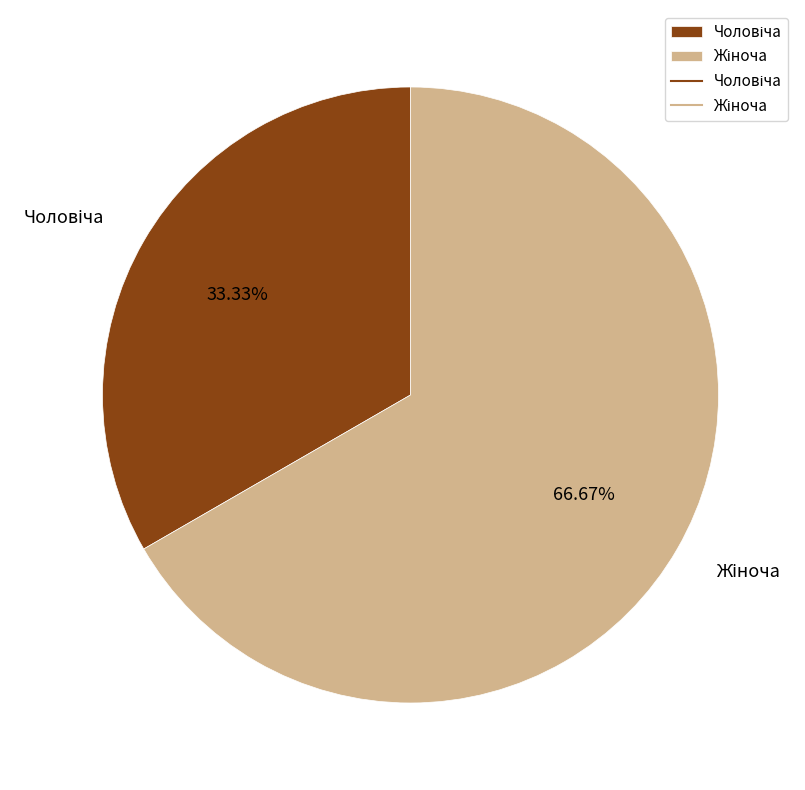

Does any single category account for the majority?

Yes